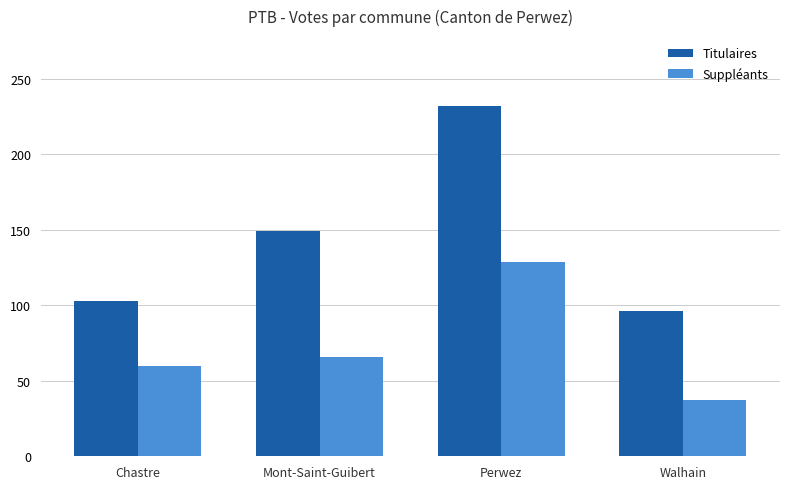

Is it true that Suppléants equals 129 at Perwez?

True